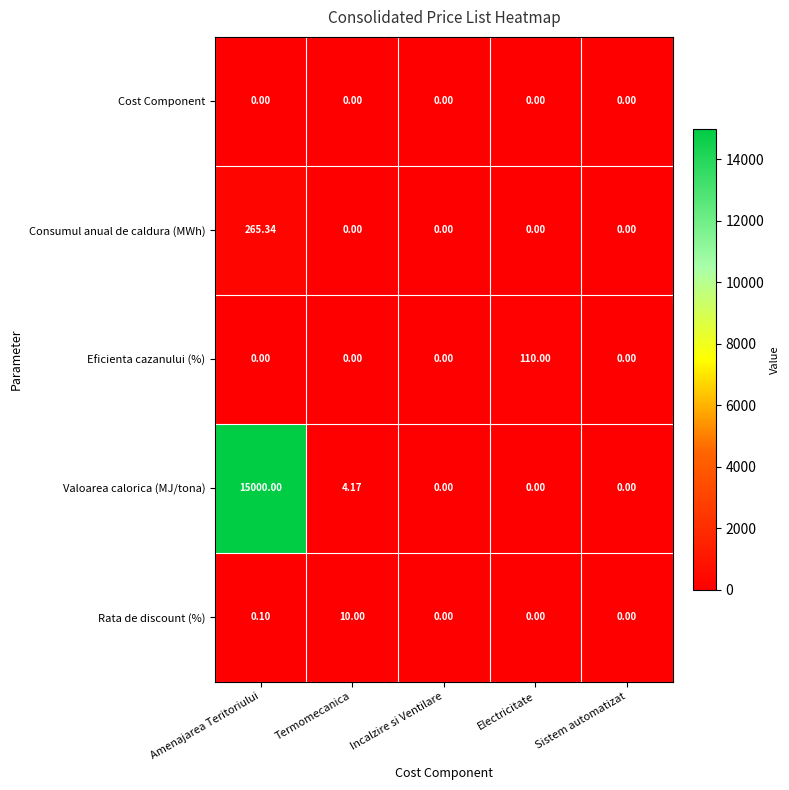

At which category is the sum across all series the highest?

Amenajarea Teritoriului